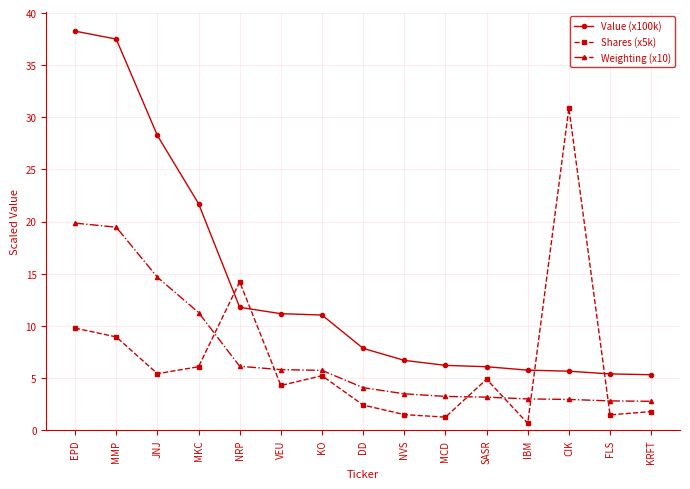

Which series has the widest spread of values?

Value (x100k)